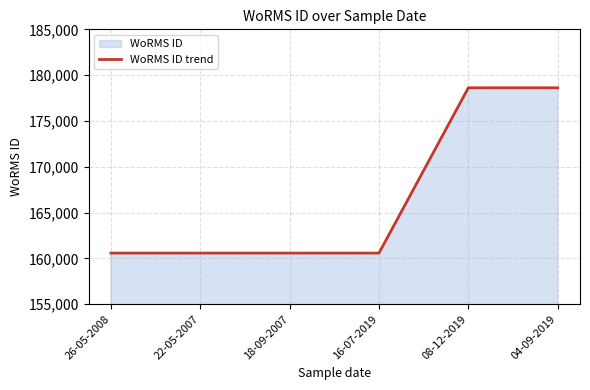

Which category has the lowest value across all series?

26-05-2008